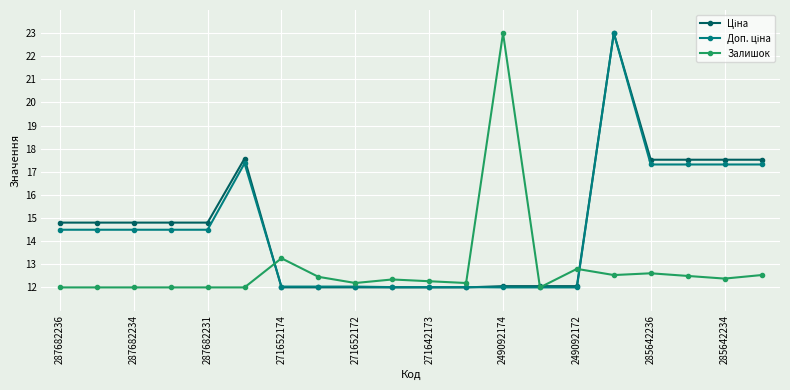

What is the greatest value displayed?

23.0